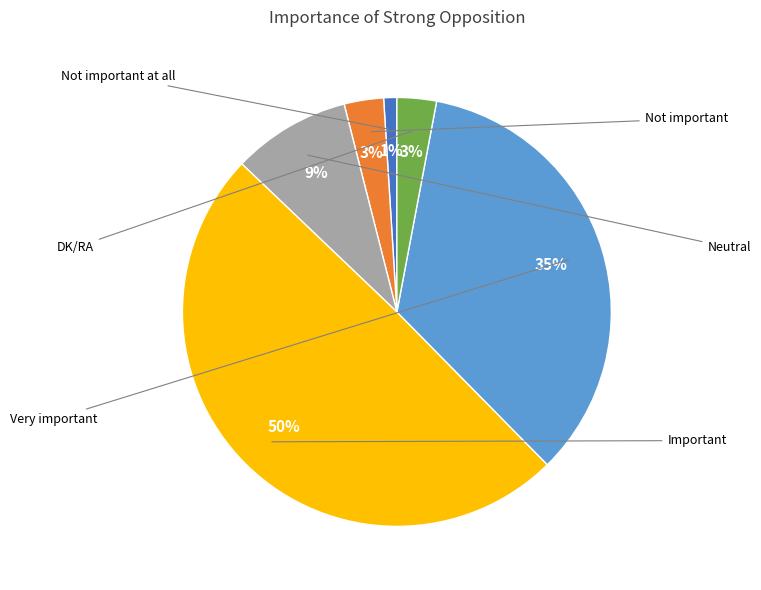

To the nearest percent, what is the difference between the largest and smallest slice percentages?

49%